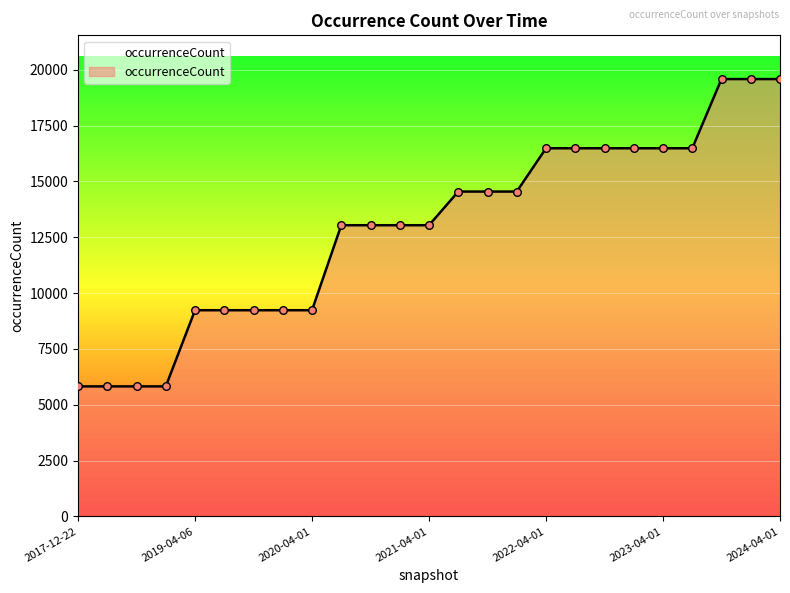

What is the difference between the maximum and minimum values?

13758